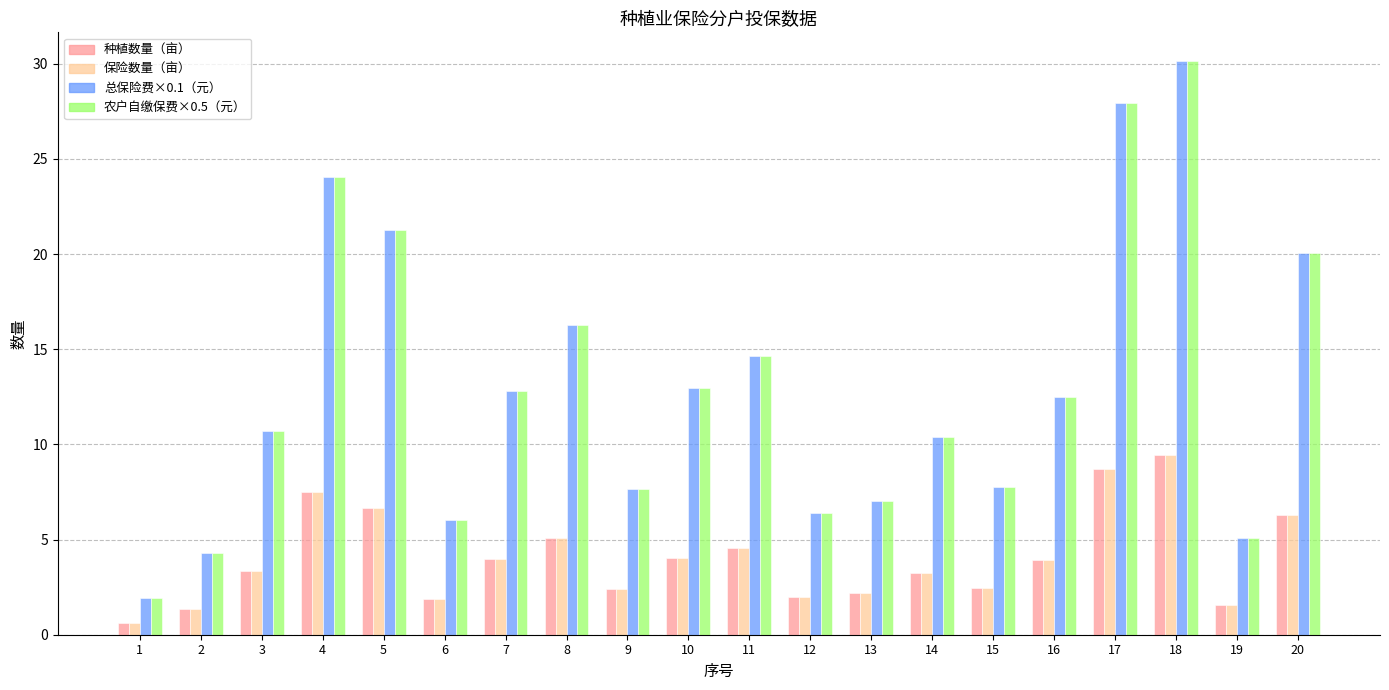

What is the total value across all series at 2?

11.3